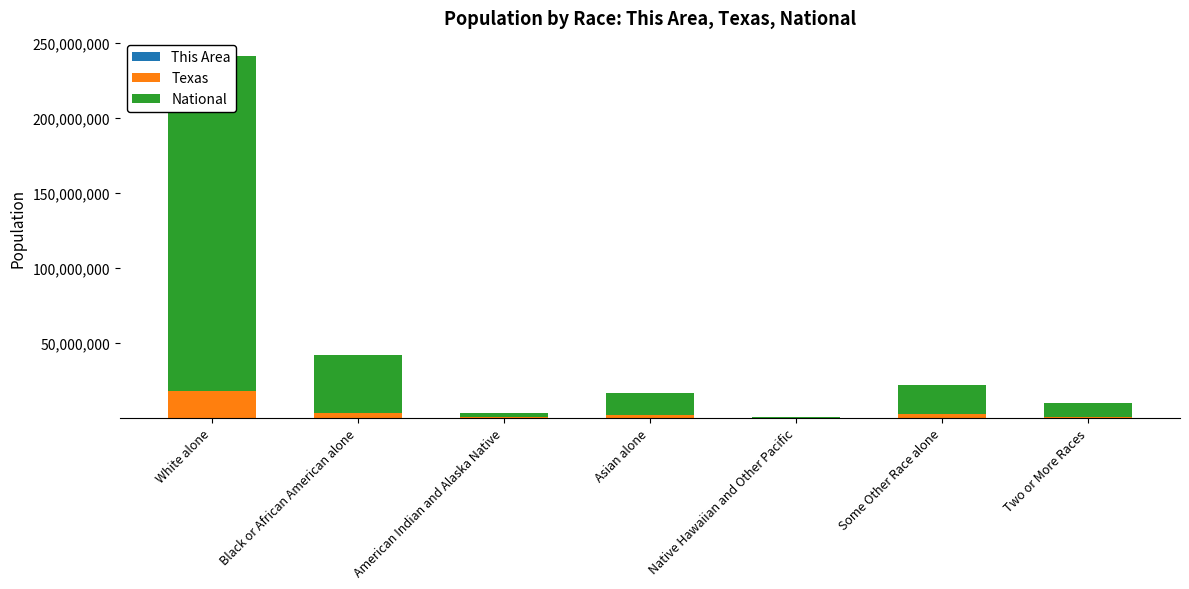

Rank the categories by This Area value from highest to lowest.

Asian alone, White alone, Some Other Race alone, Two or More Races, American Indian and Alaska Native, Black or African American alone, Native Hawaiian and Other Pacific